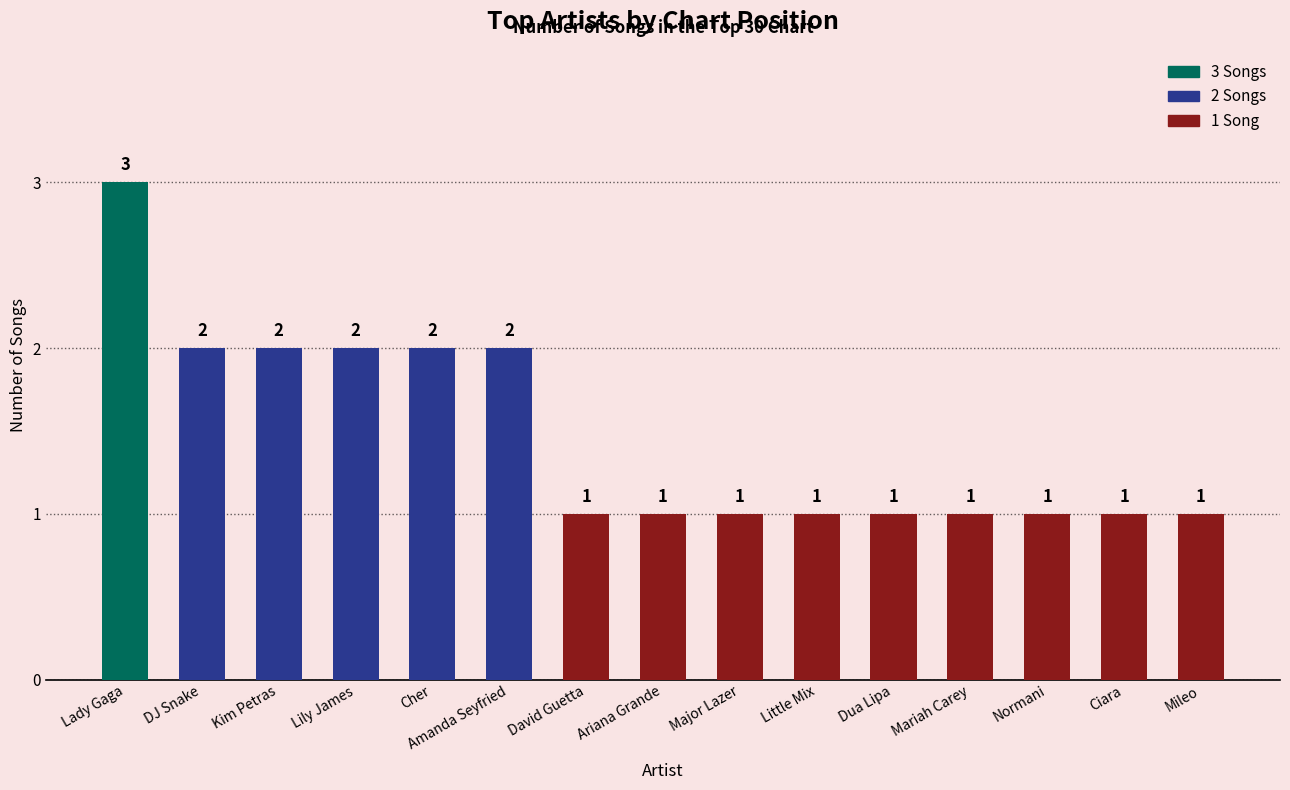

What is the value of the 2nd bar from the left?

2